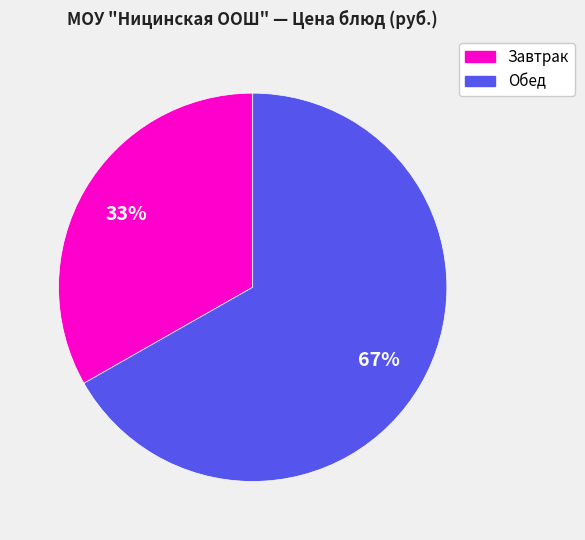

Is there a majority slice in this chart?

Yes